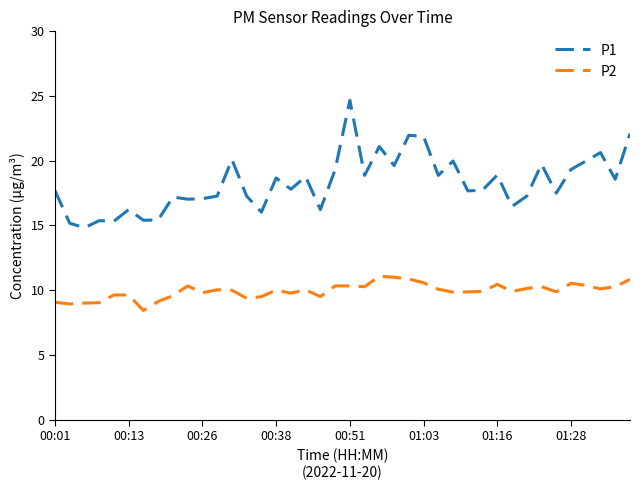

What is the smallest value displayed?

8.4